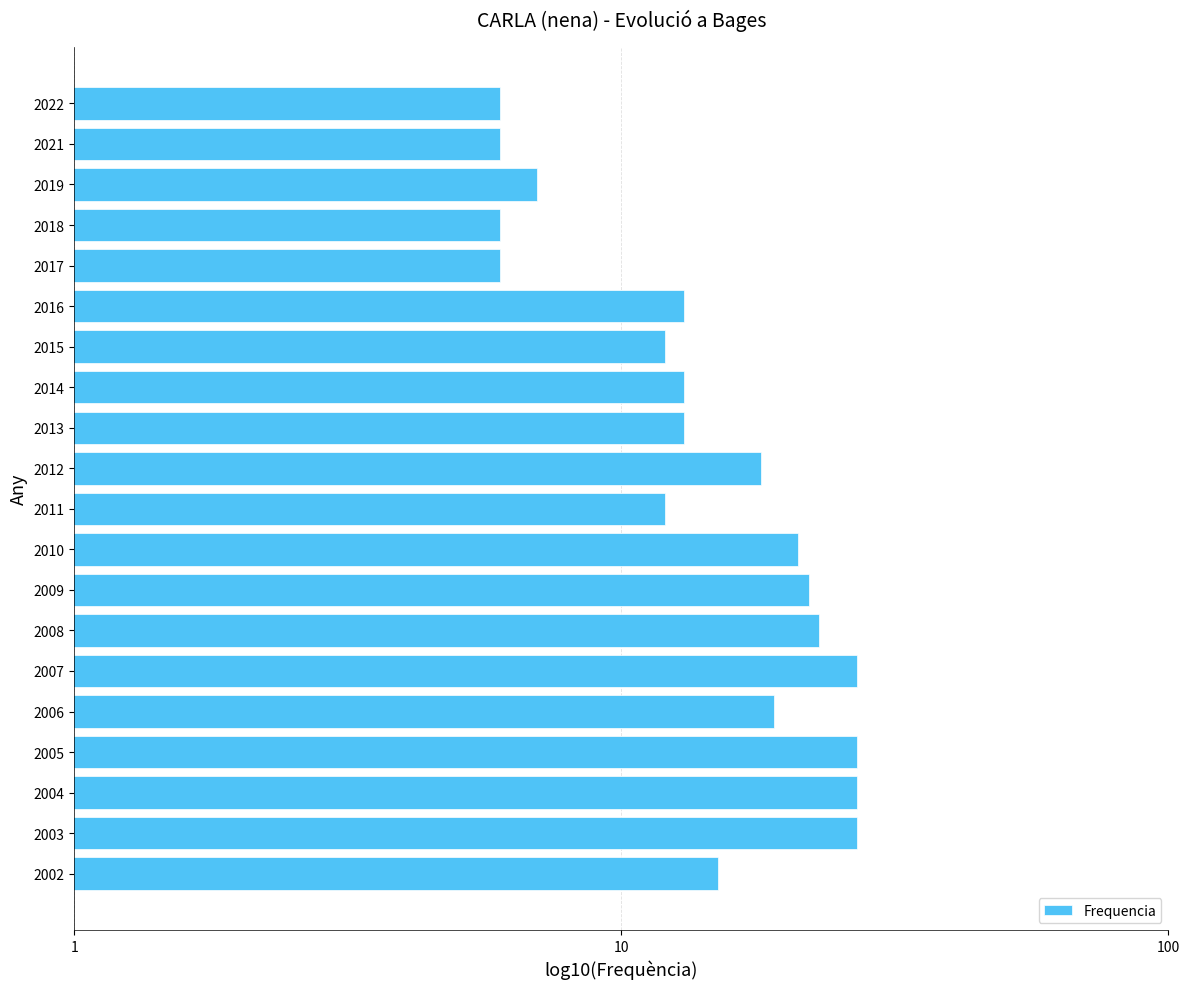

True or false: the data shows 3 at 2021.

False